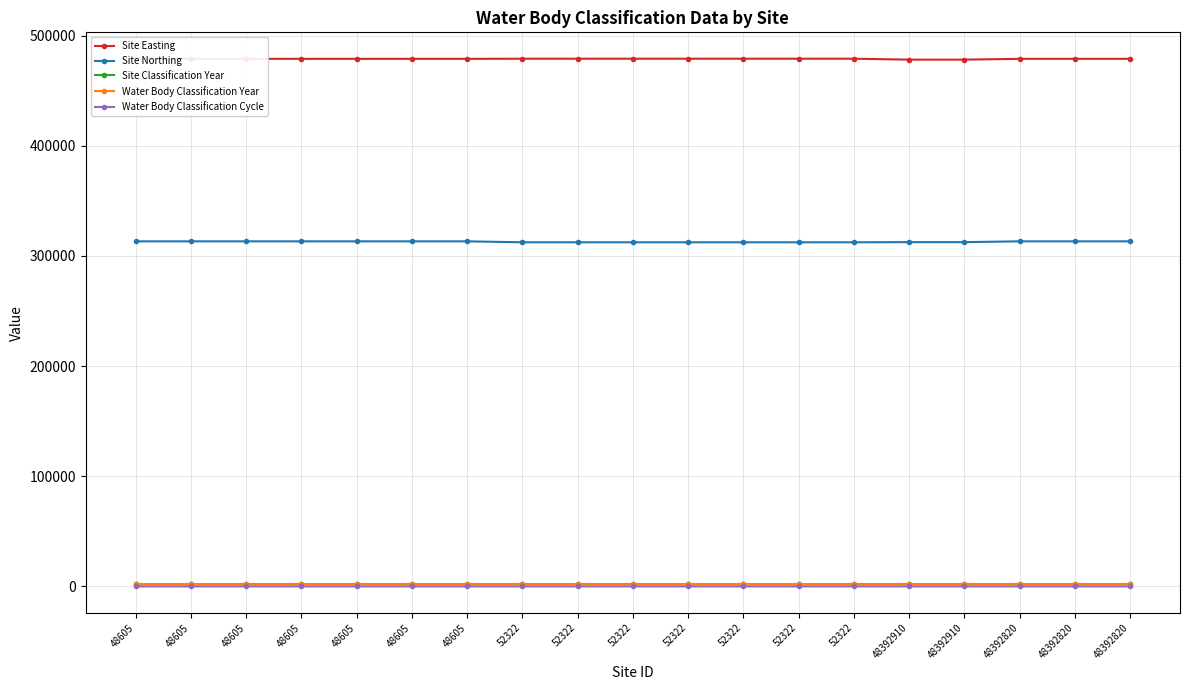

True or false: Water Body Classification Year and Site Easting cross at least once.

False